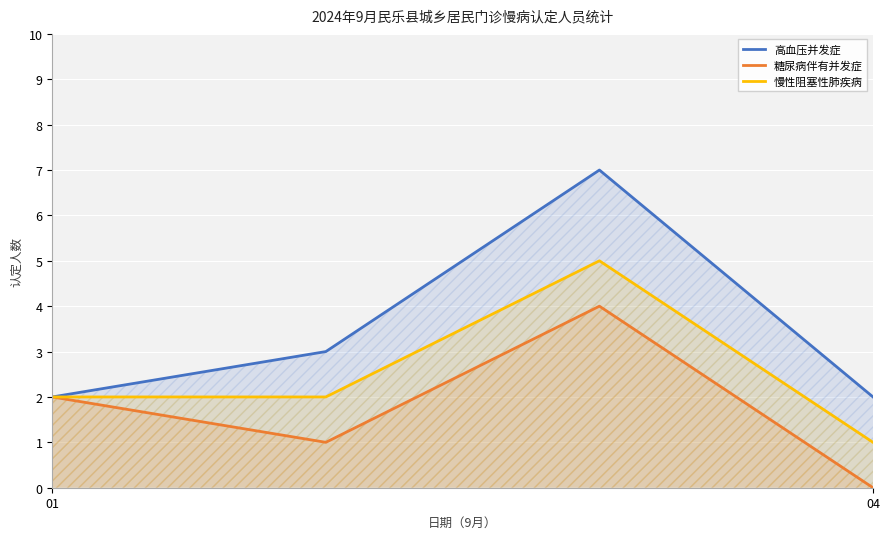

Which series has the largest total across all categories?

高血压并发症